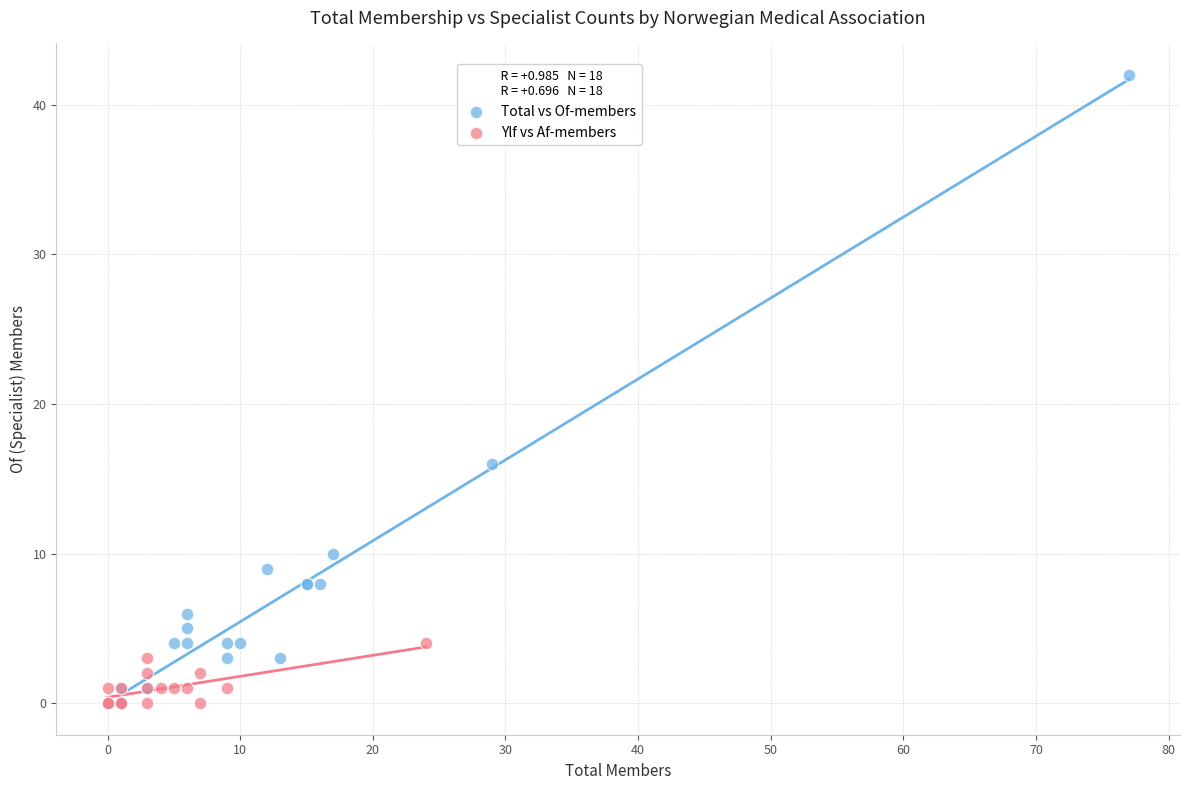

Which series has the largest Y range (max minus min)?

Total vs Of-members